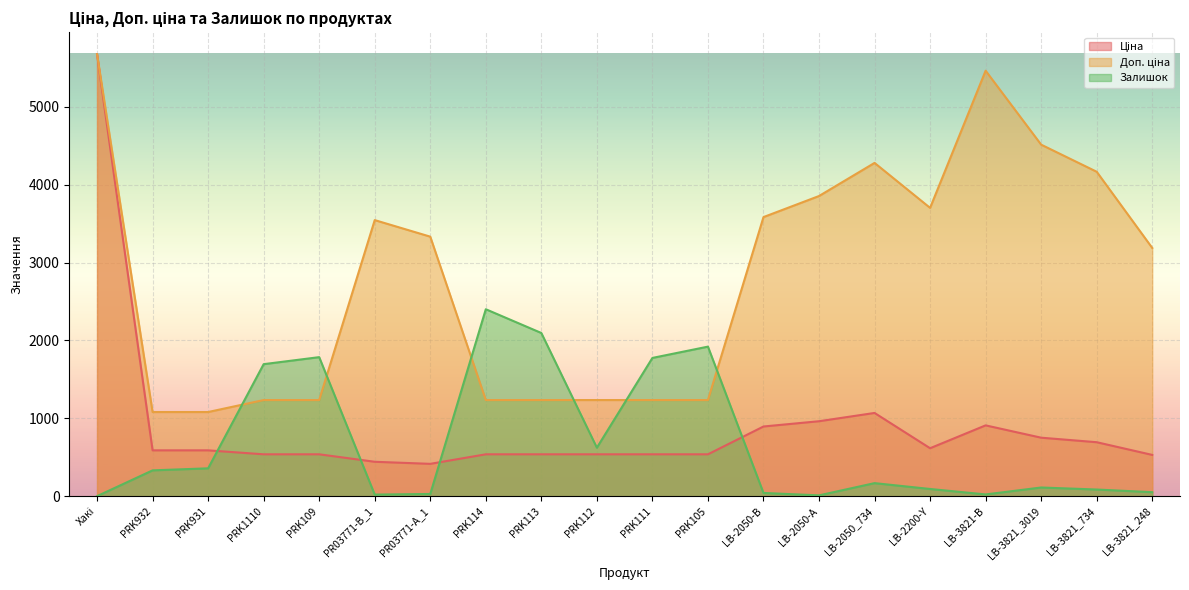

How many data points does each series have?

20